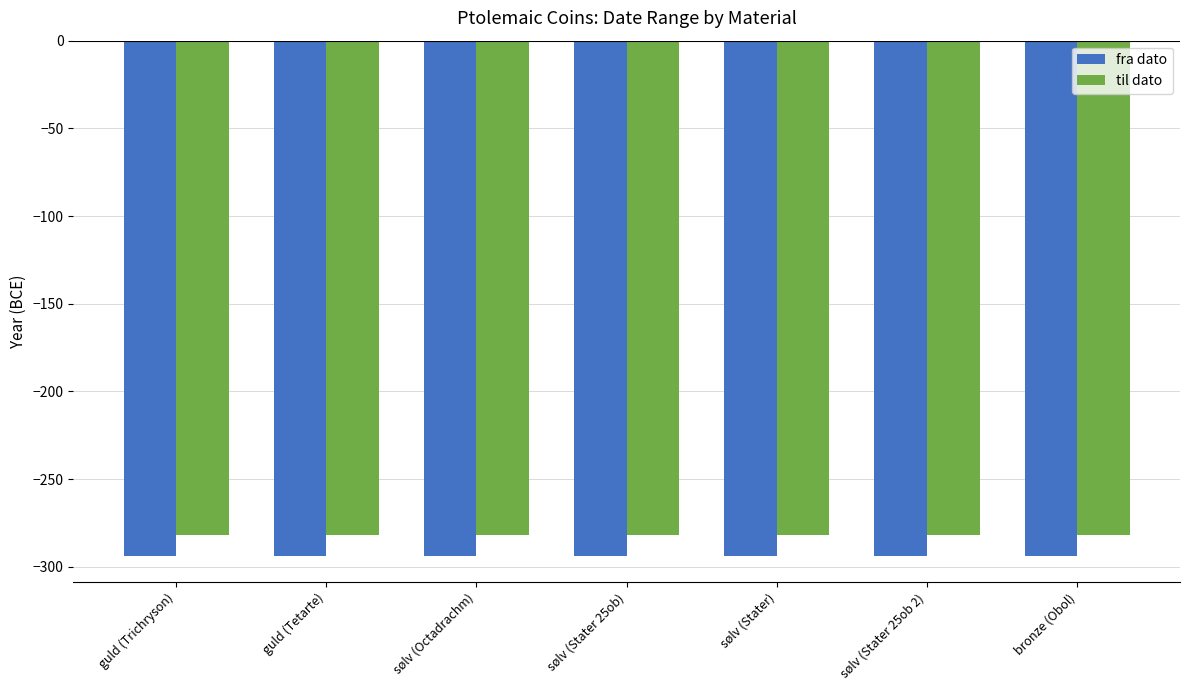

What is the difference between the highest and lowest values at sølv (Octadrachm)?

12